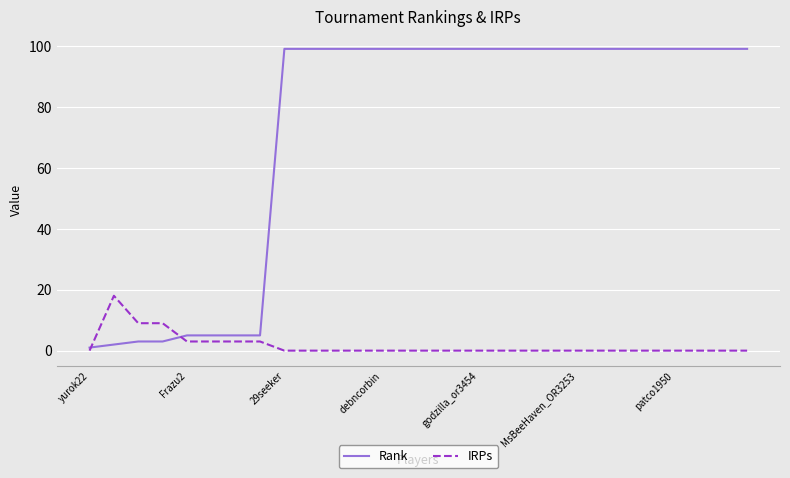

What is the maximum value shown in the chart?

99